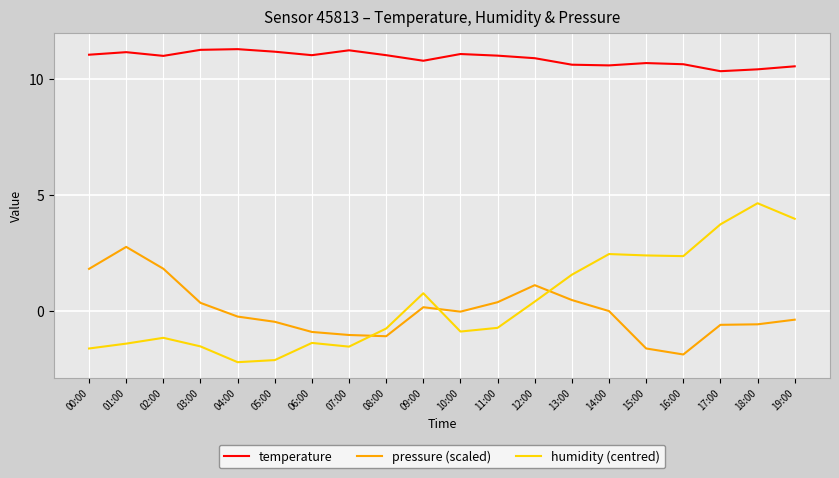

What is the spread (max minus min) of values at 03:00?

12.8